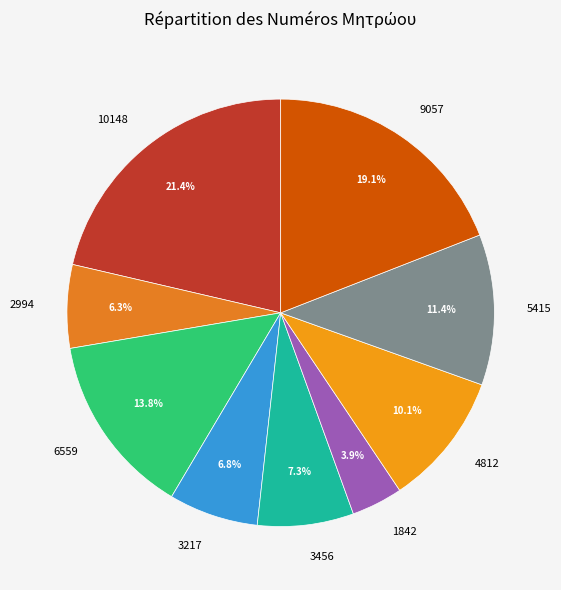

Count the number of slices in the pie.

9